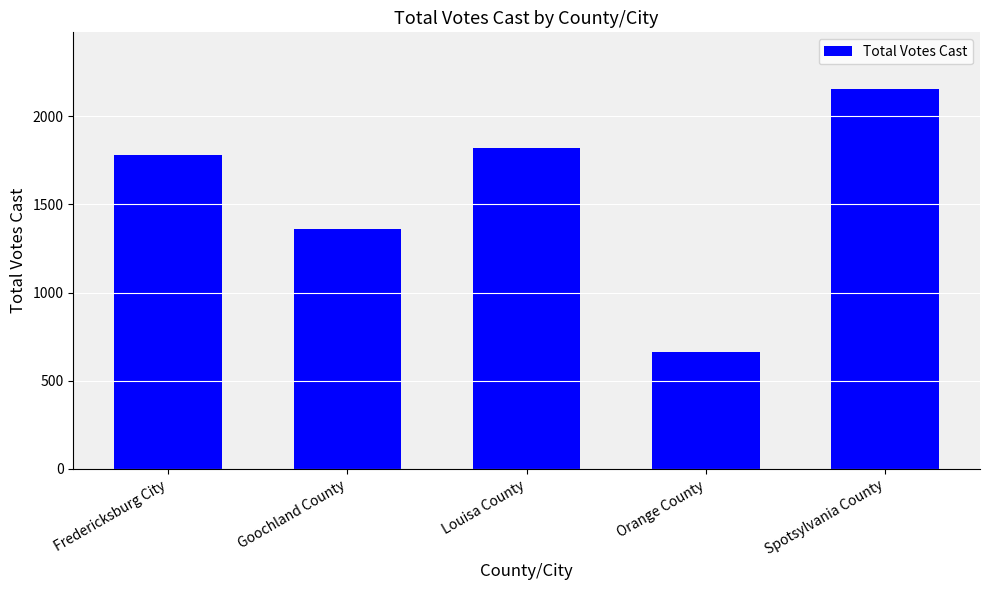

What is the change in value from Fredericksburg City to Spotsylvania County?

+374